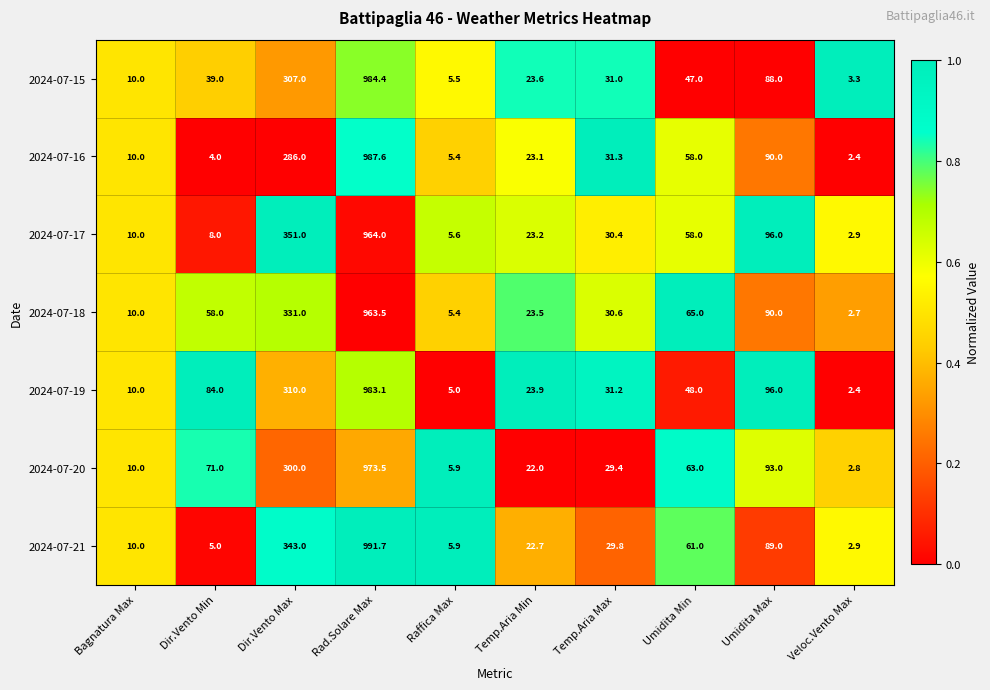

What is the total value across all series at Temp.Aria Min?

162.0